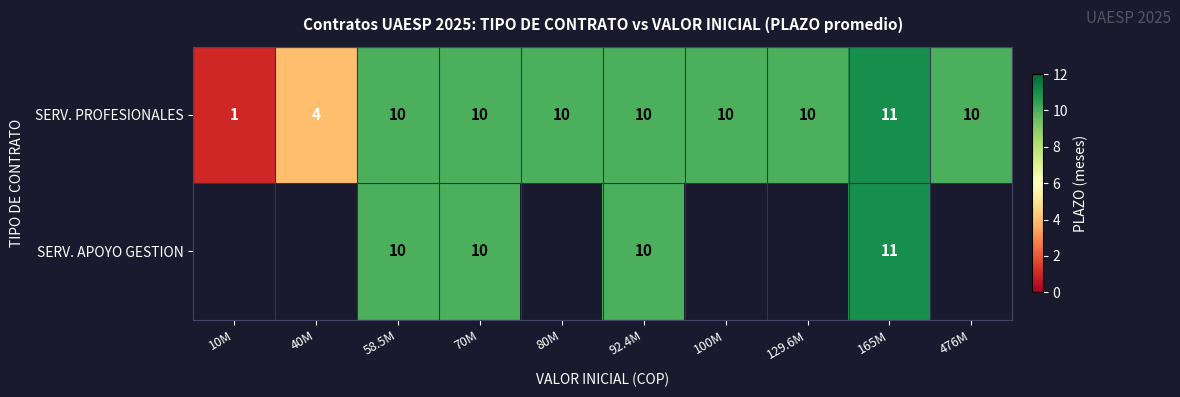

The SERV. APOYO GESTION series shows 10 at 92.4M. True or false?

True